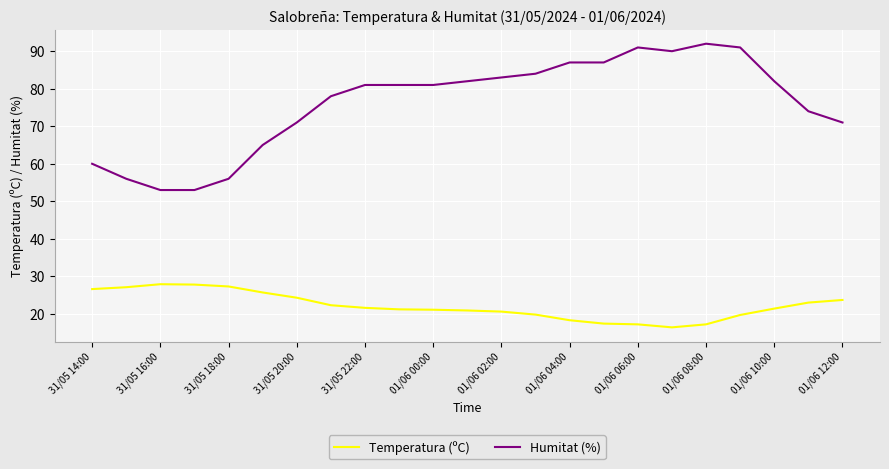

What is the minimum value shown in the chart?

16.4